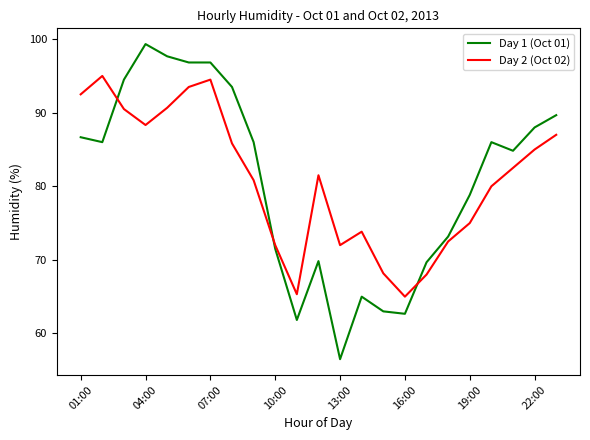

Which series has the largest range (max minus min)?

Day 1 (Oct 01)